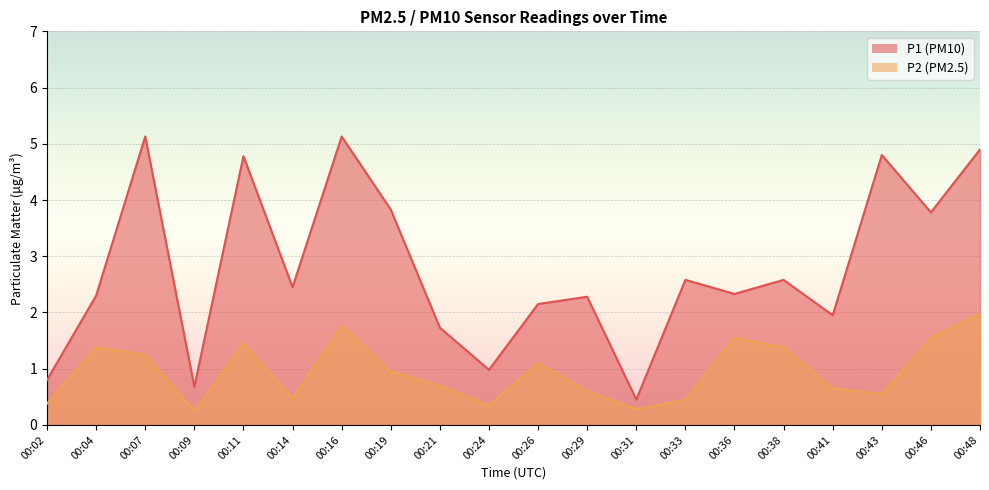

What are all the series names shown in the legend?

P1, P2